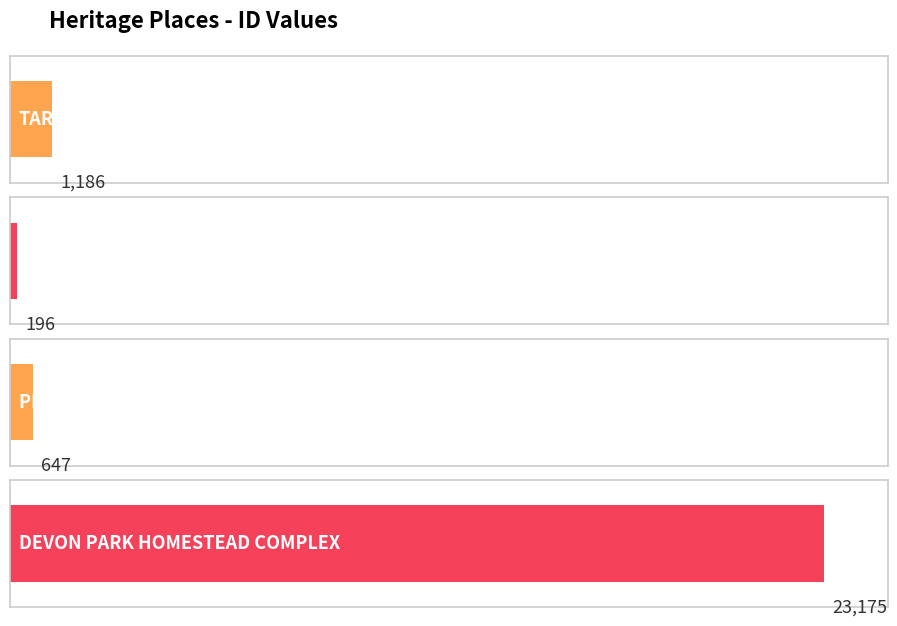

Between PURRUMBETE and DEVON PARK HOMESTEAD COMPLEX, which is larger?

DEVON PARK HOMESTEAD COMPLEX